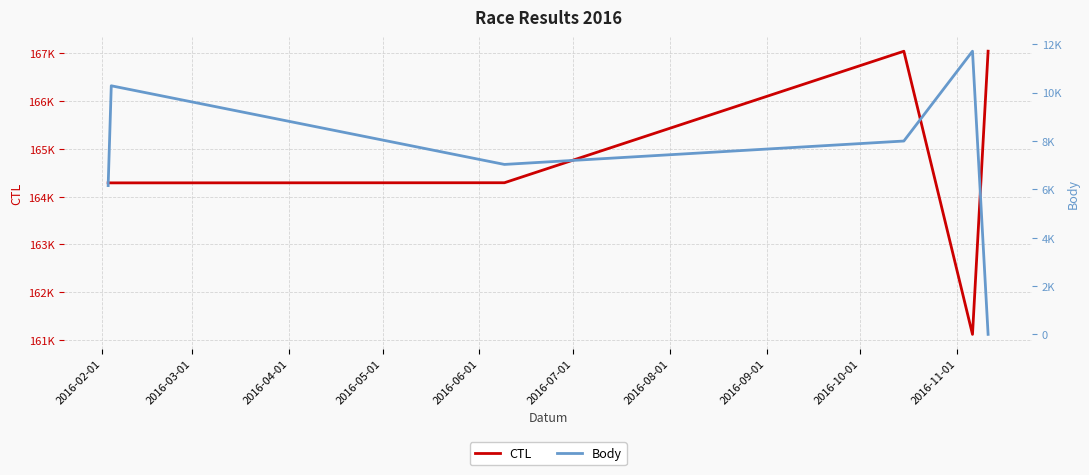

Count the number of categories in the chart.

6